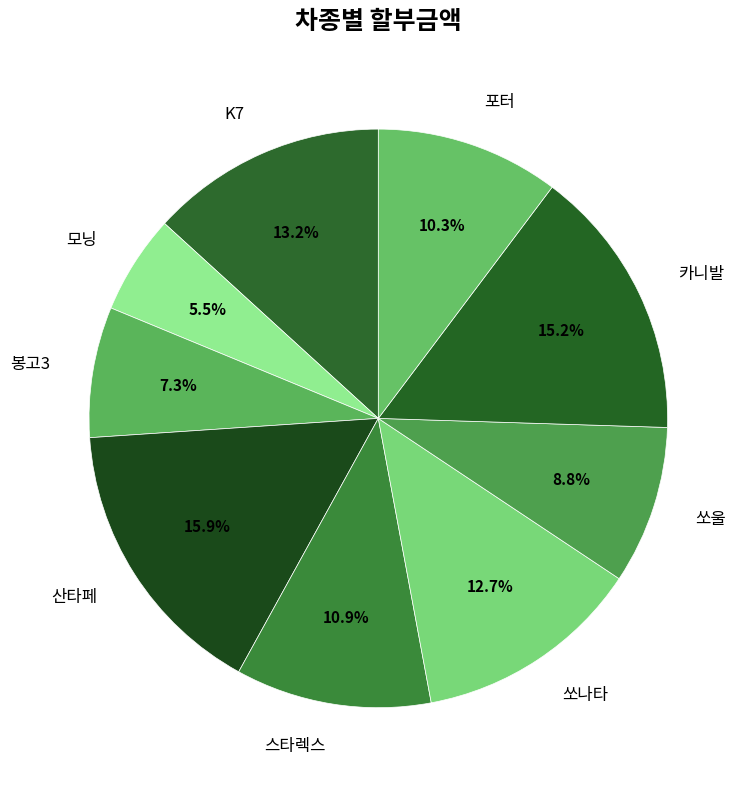

Combined, do 모닝 and 쏘울 account for over 50%?

No